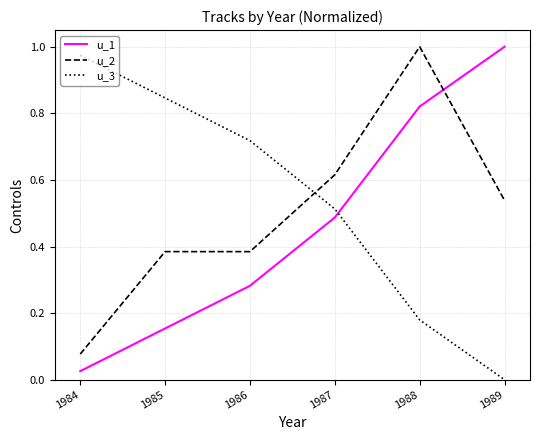

Which series has the largest total across all categories?

u_3